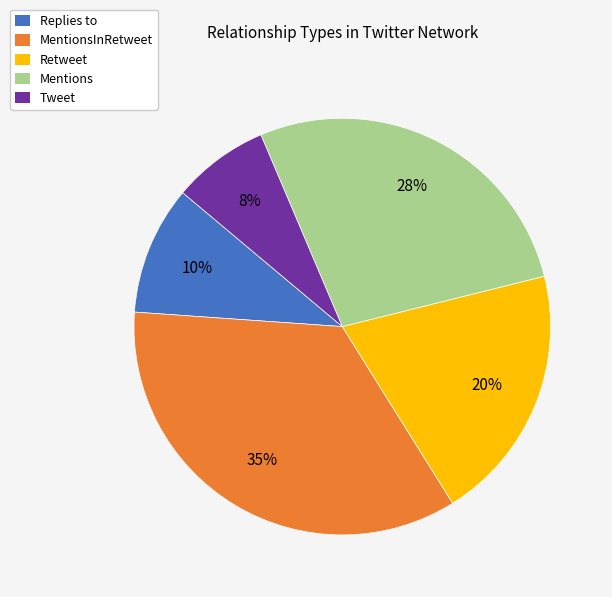

Does any single category account for the majority?

No